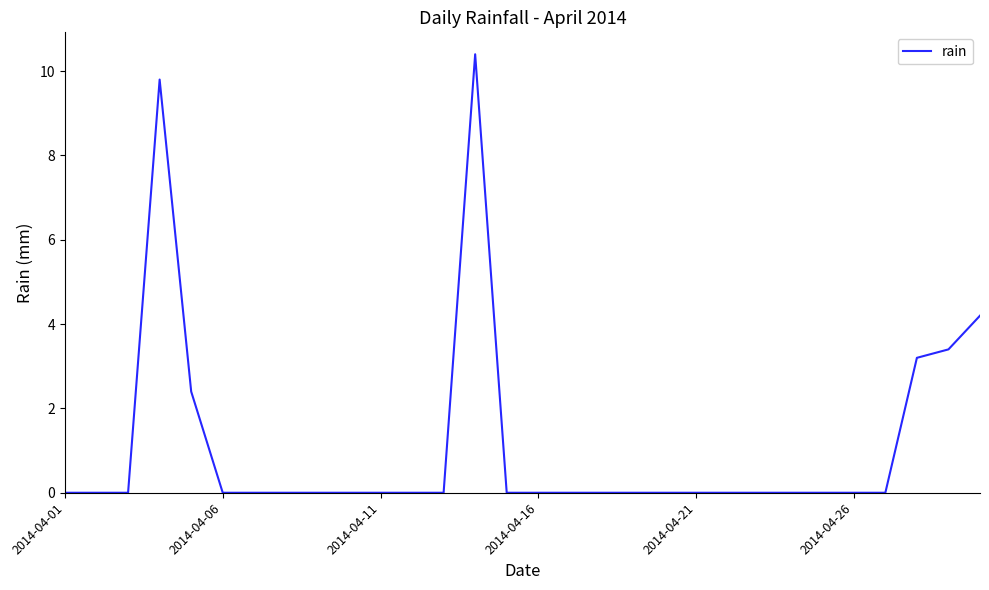

What is the difference between the maximum and minimum values?

10.4